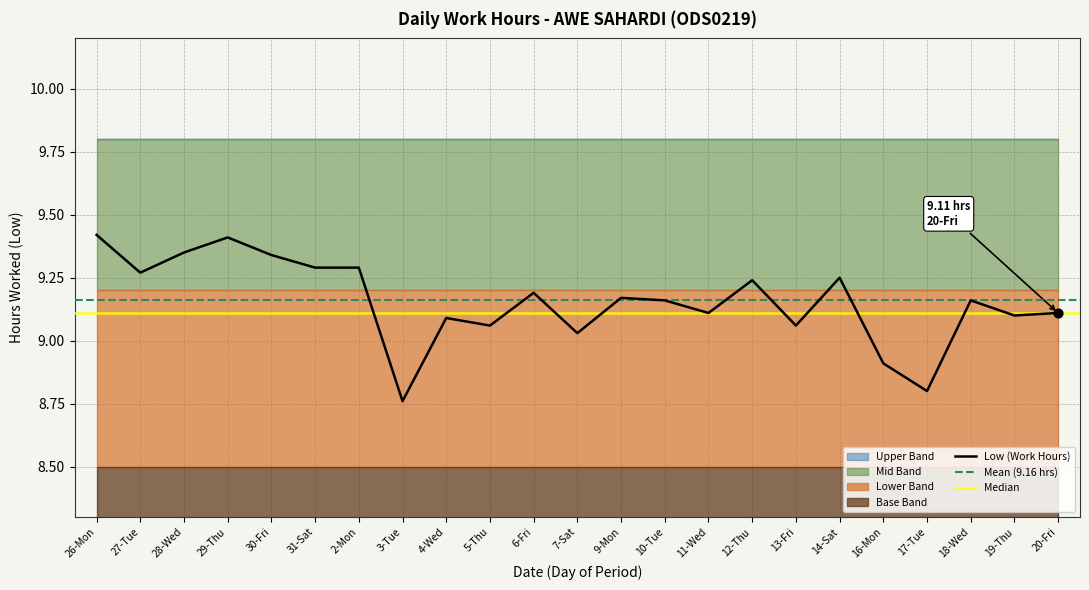

Is the value of Low (Work Hours) at 9-Mon greater than the value of Upper Band at 31-Sat?

No